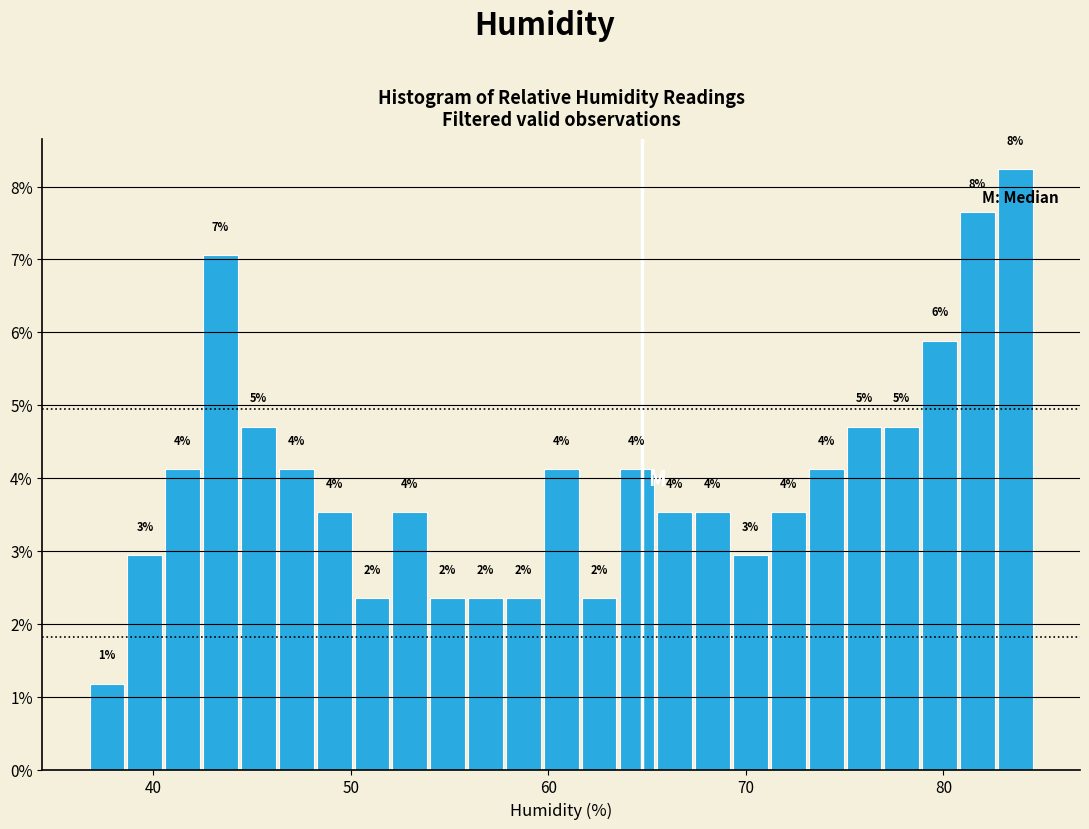

Read against the x-axis, roughly where is the centre of the tallest bar?

84